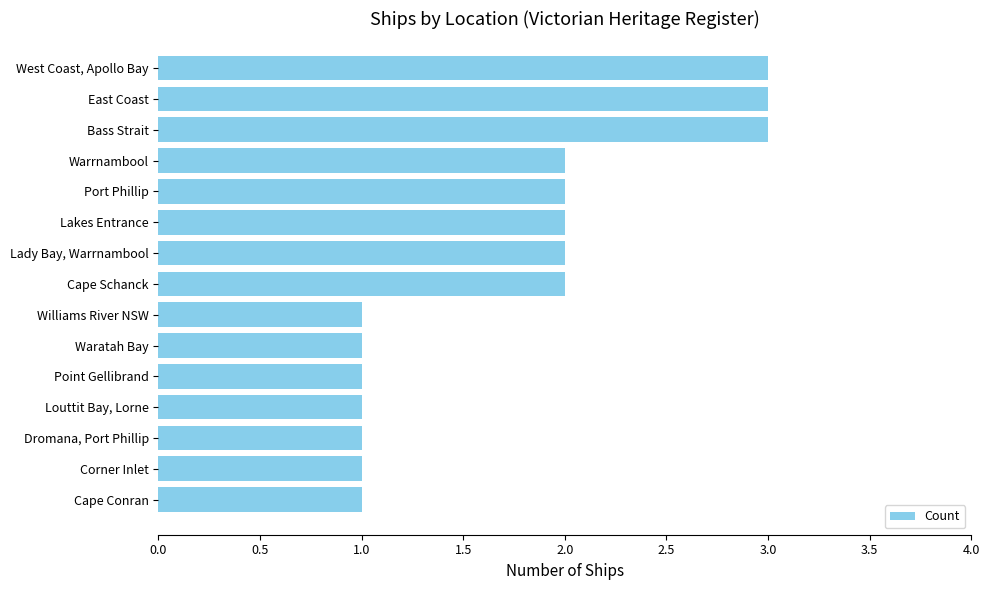

What is the sum of all values?

26